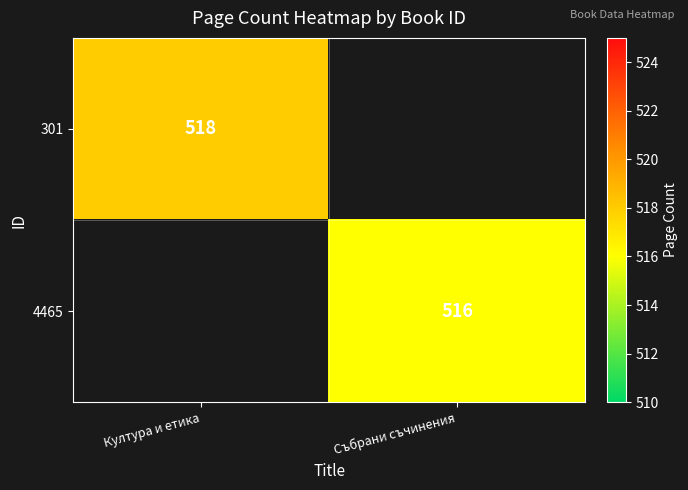

True or false: 4465 has a value of 516 at Събрани съчинения.

True